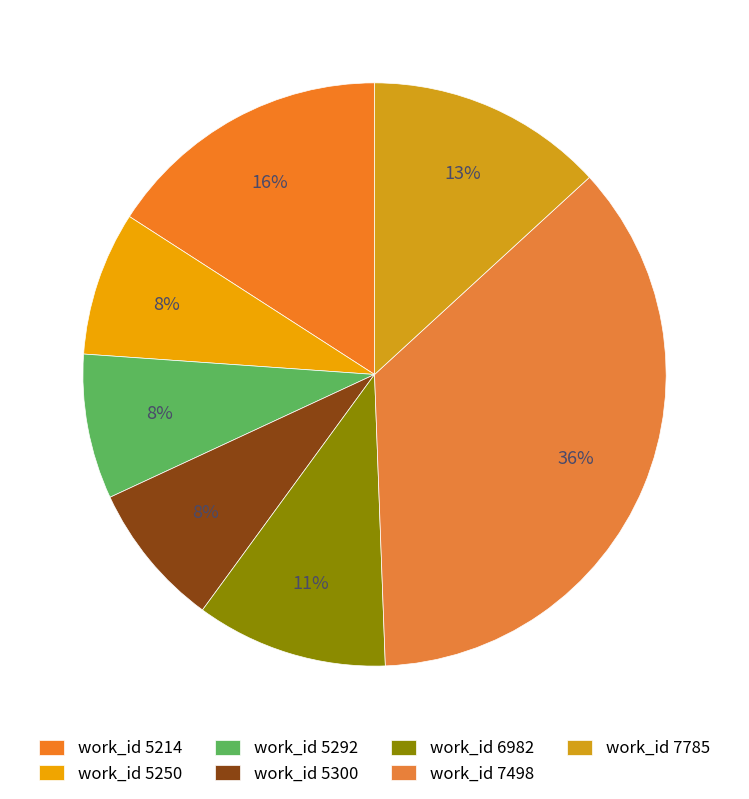

How many segments does this pie chart have?

7